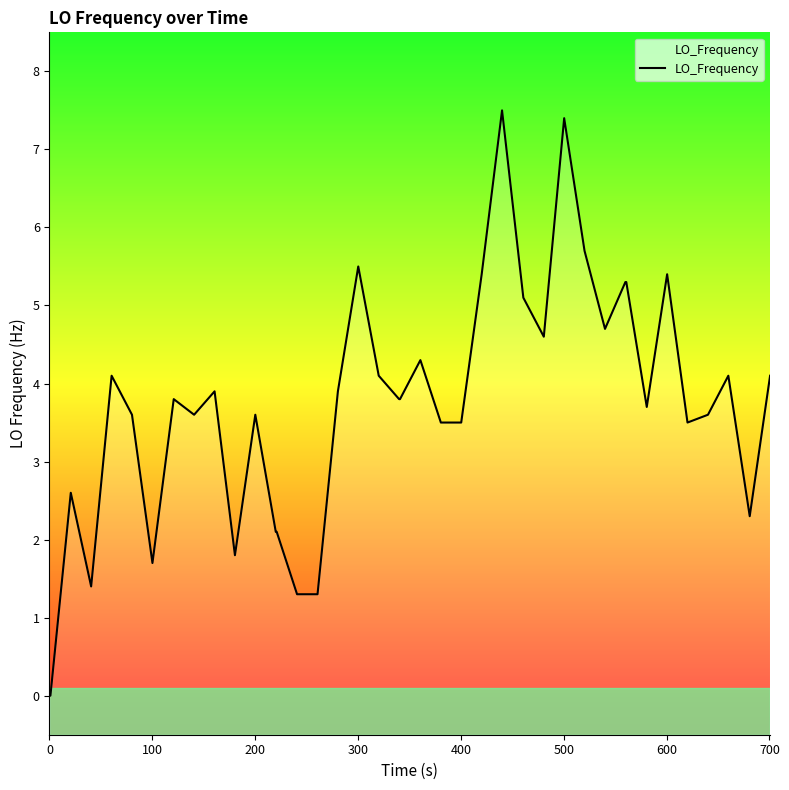

What is the difference between the maximum and minimum values?

7.5